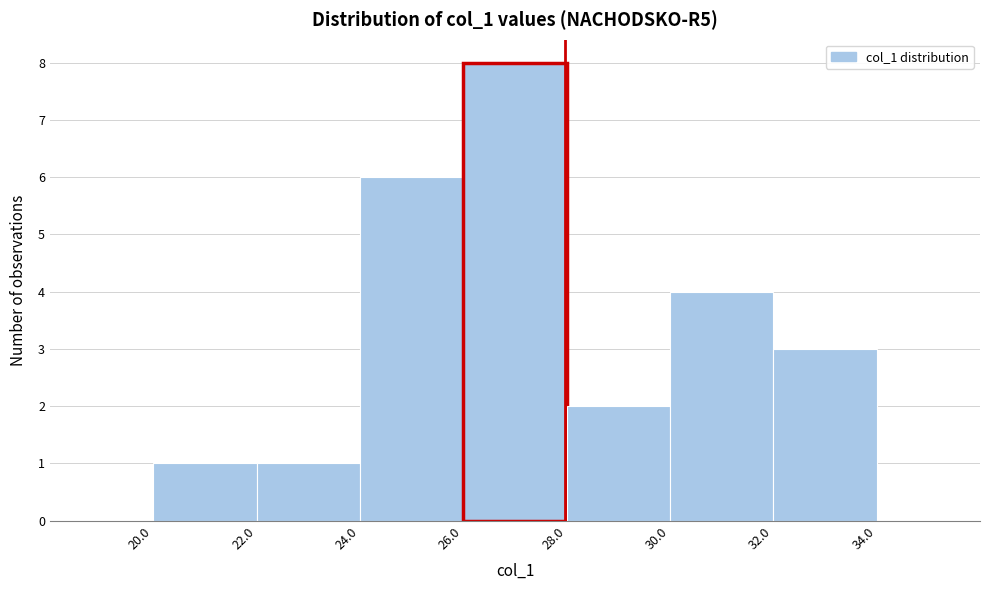

Reading left to right, list every bar in this chart as the range it spans on the x-axis followed by its height. The values are not printed on the chart, so give them approximately, as read against the axis.

20.0 to 22.0: 1
22.0 to 24.0: 1
24.0 to 26.0: 6
26.0 to 28.0: 8
28.0 to 30.0: 2
30.0 to 32.0: 4
32.0 to 34.0: 3